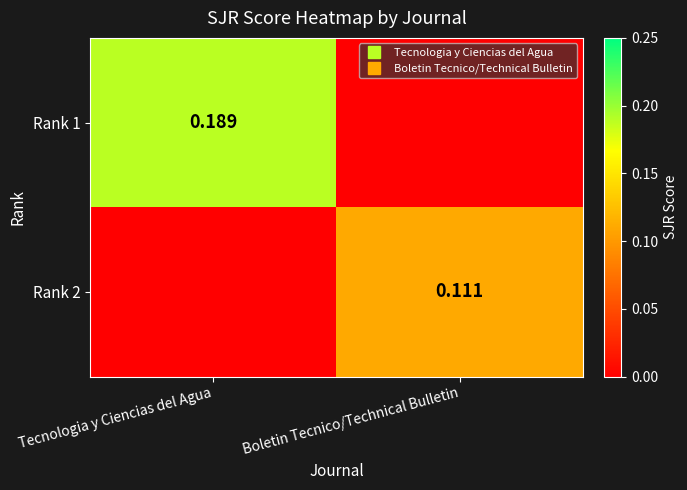

List the series in order of their peak value, highest first.

Rank 1, Rank 2